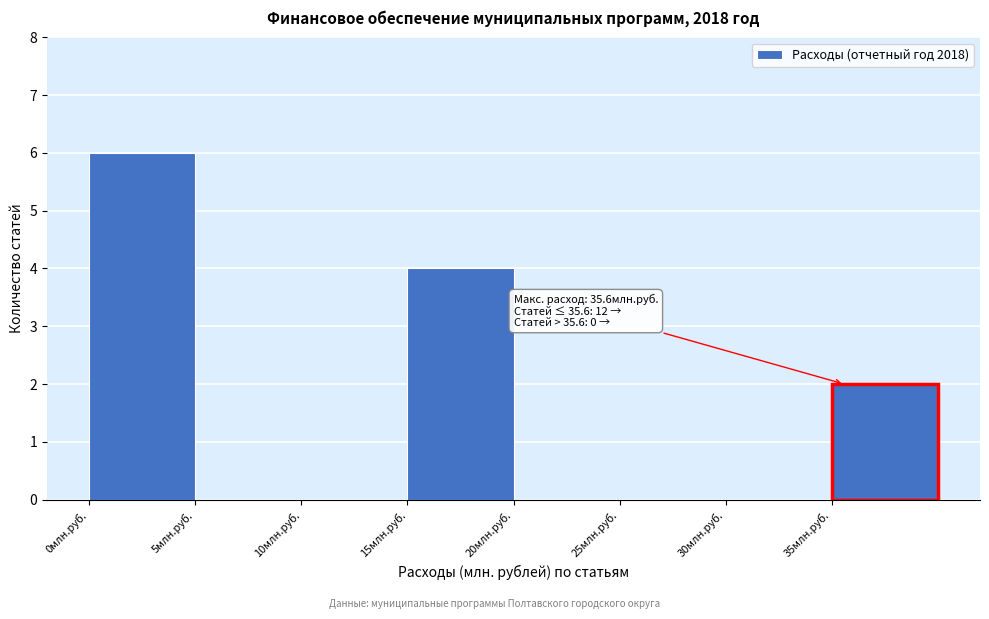

Over which range of the x-axis is the bar tallest?

0 to 5